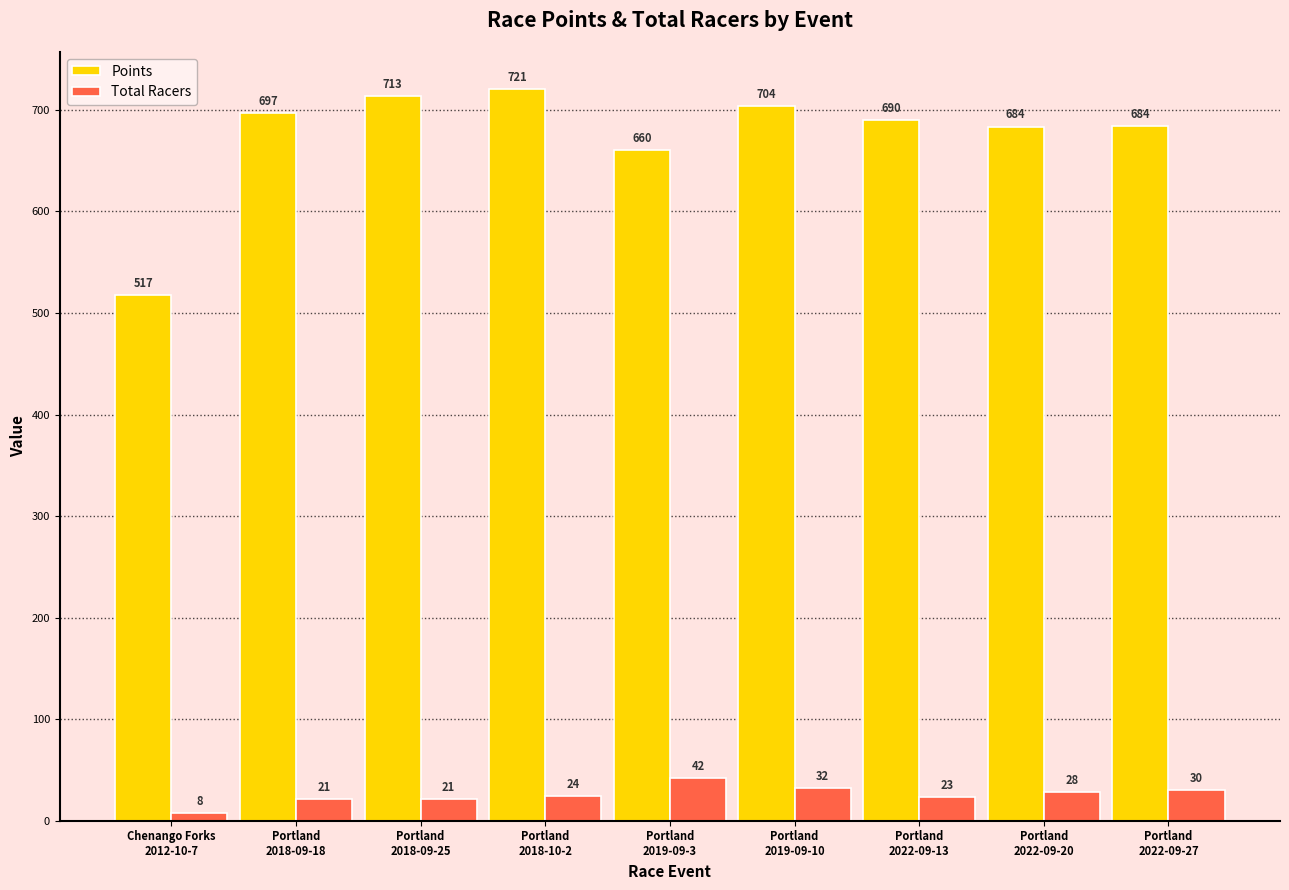

What is the label of the 7th bar from the left?

Portland
2022-09-13